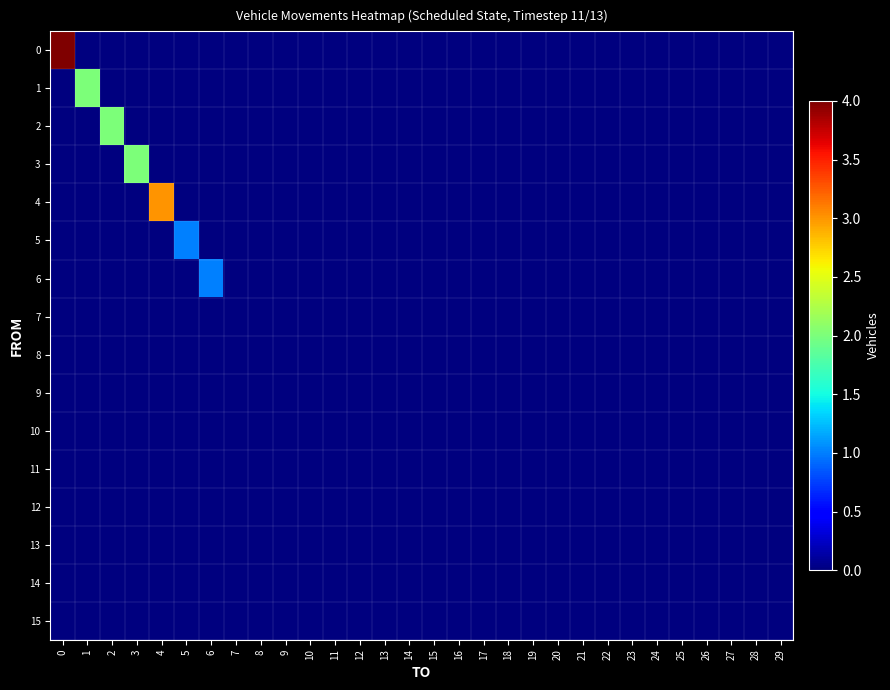

At 22, list the series in order from largest to smallest.

0, 1, 2, 3, 4, 5, 6, 7, 8, 9, 10, 11, 12, 13, 14, 15